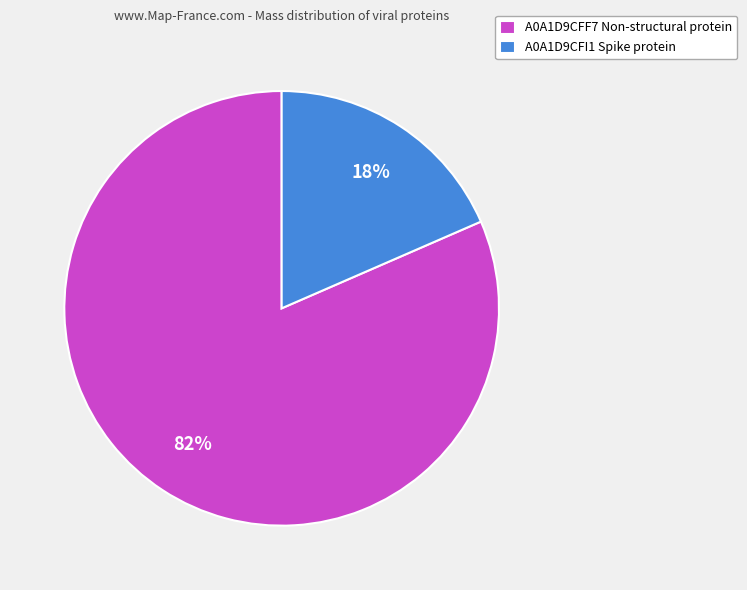

Combined, do A0A1D9CFF7 Non-structural protein and A0A1D9CFI1 Spike protein account for over 50%?

Yes